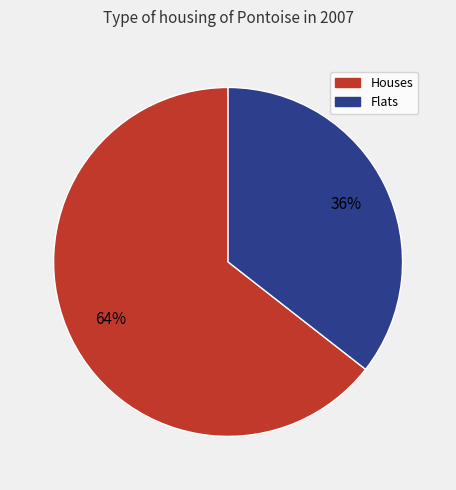

Which slice represents more than half of the pie?

Houses